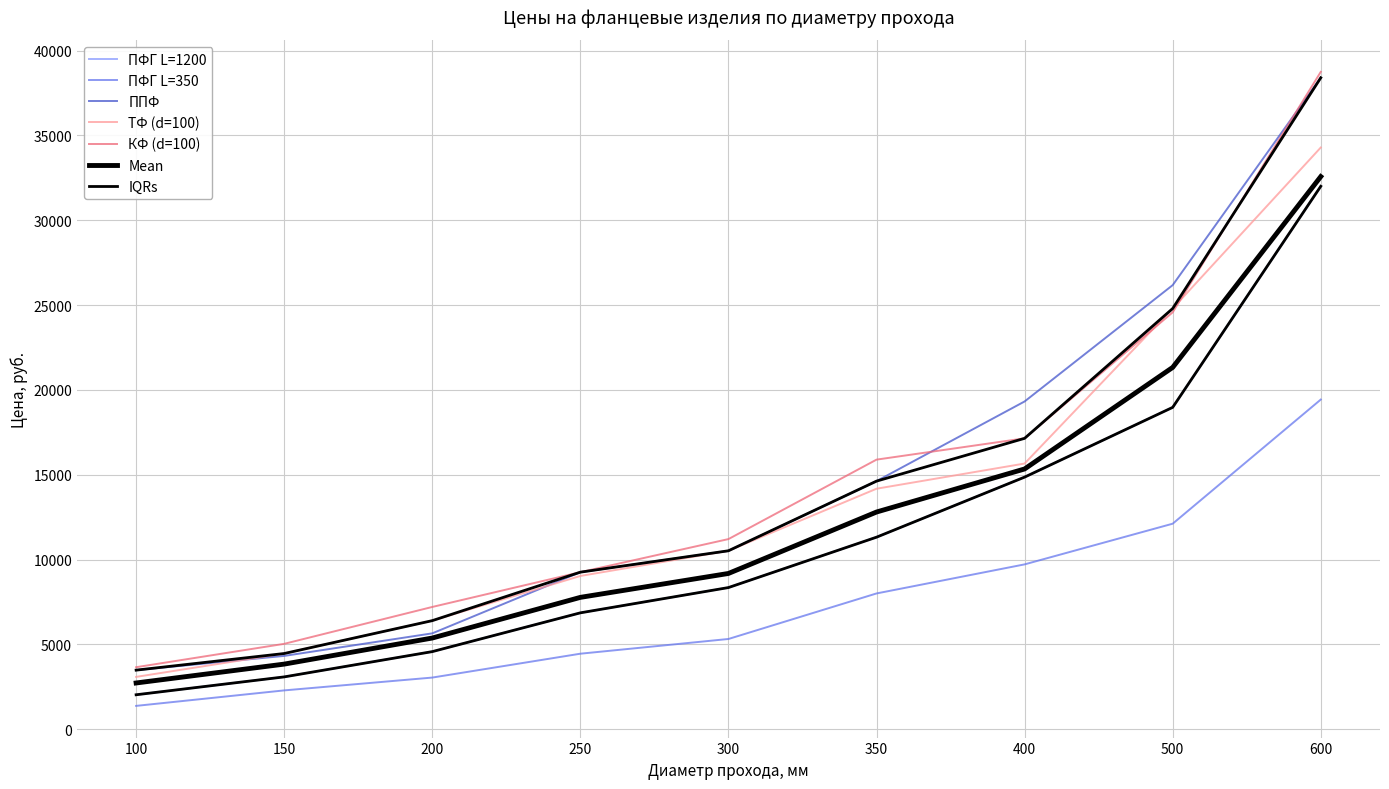

True or false: ППФ has more than 0 interior local peaks.

False